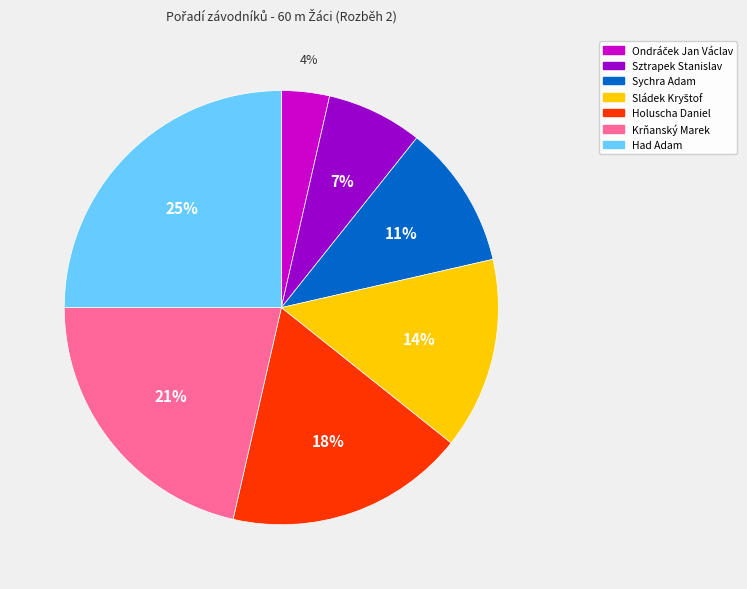

How many segments does this pie chart have?

7